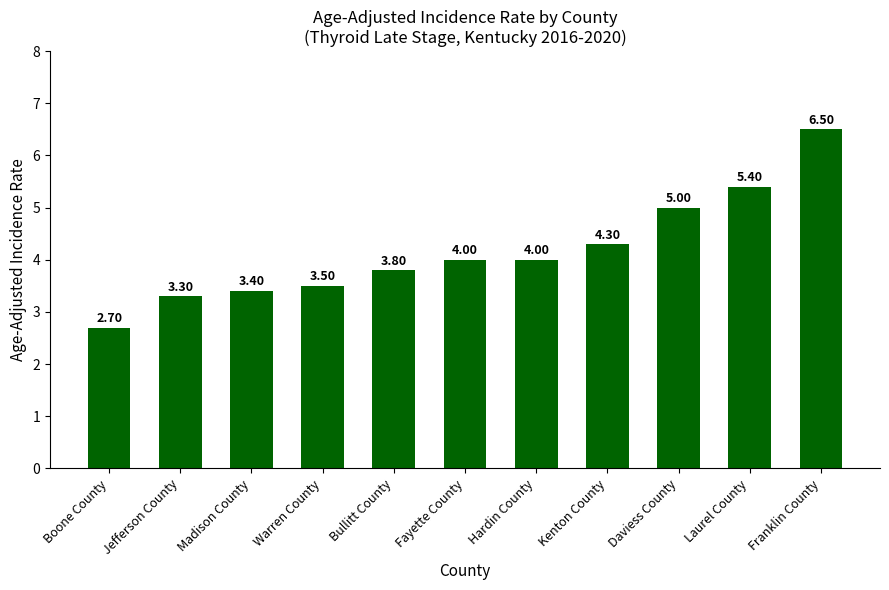

What position from the left is Boone County?

1